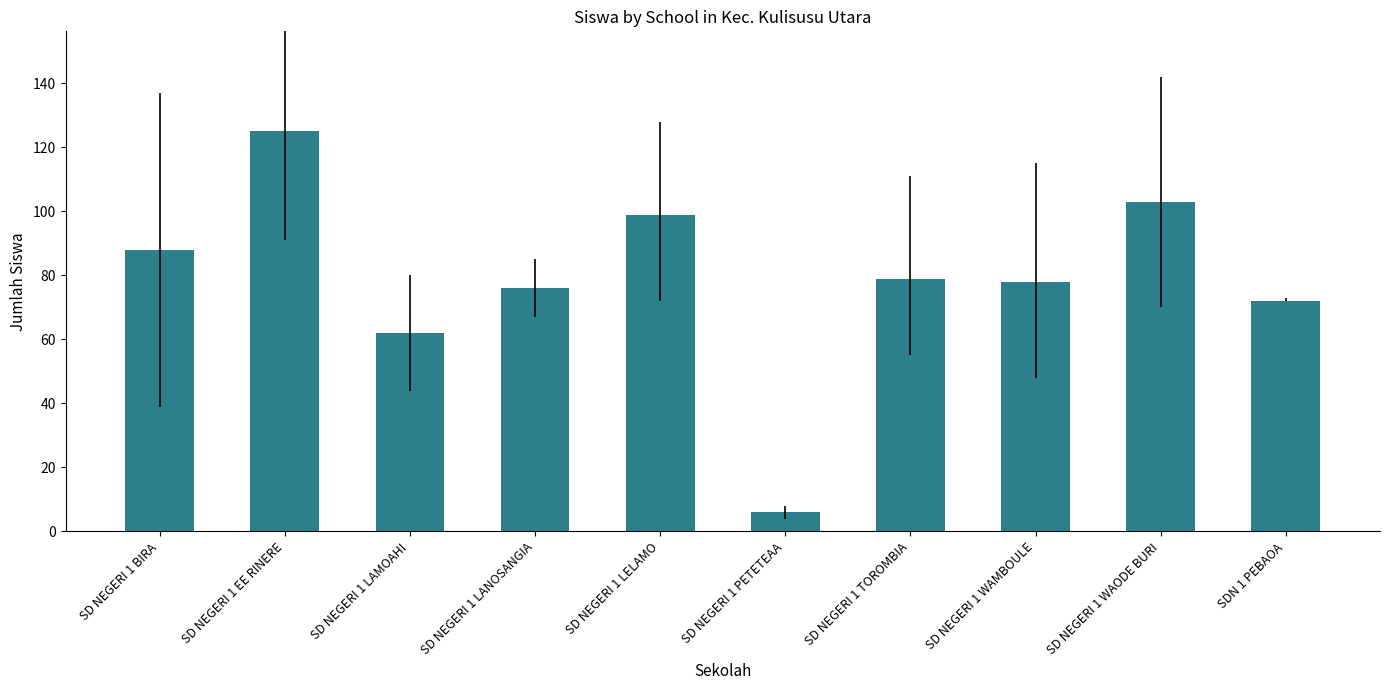

Approximately how many times larger is the value at SD NEGERI 1 LAMOAHI compared to SD NEGERI 1 BIRA?

0.7